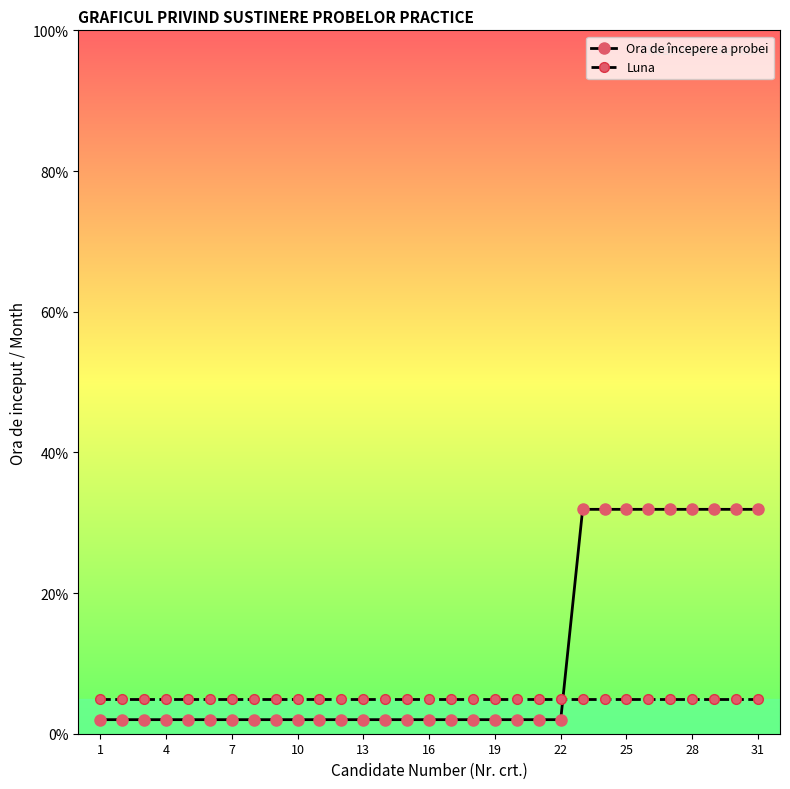

Which series has the largest range (max minus min)?

Ora de începere a probei